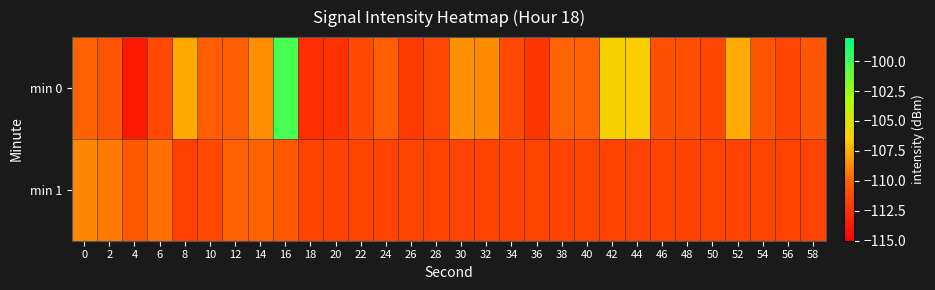

What is the spread (max minus min) of values at 6?

1.8